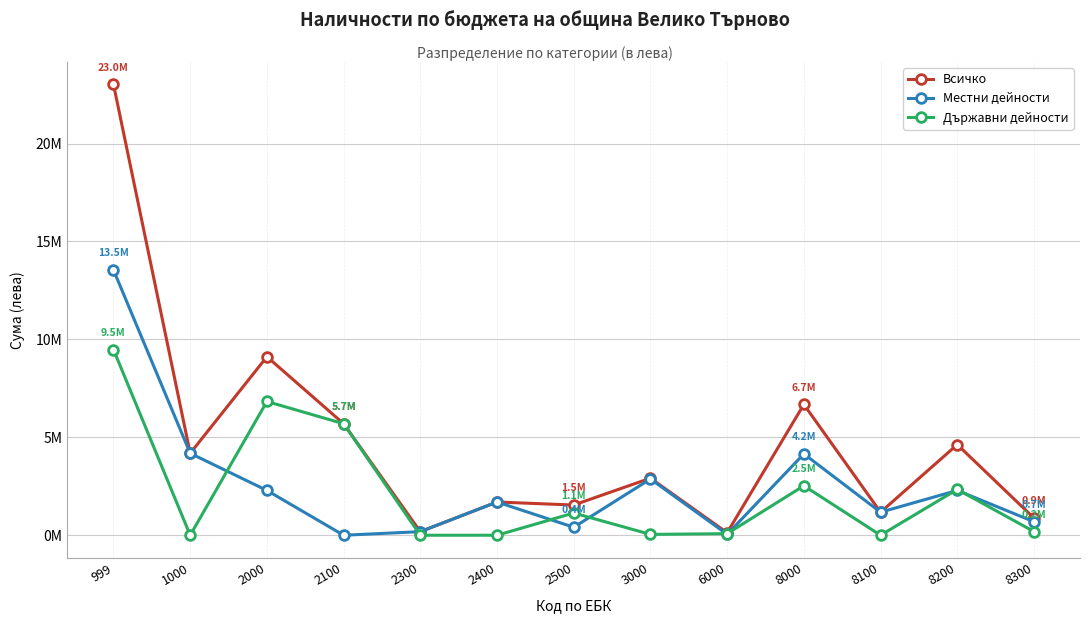

What are all the series names shown in the legend?

Всичко, Местни дейности, Държавни дейности